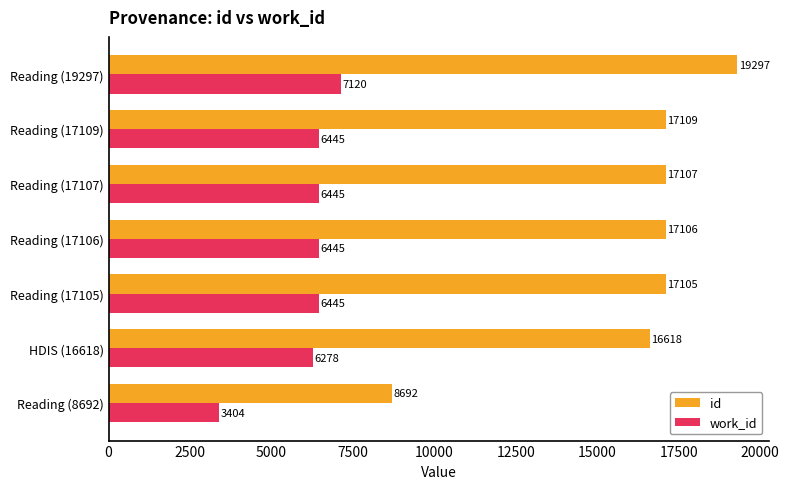

What is the maximum value for work_id?

7120